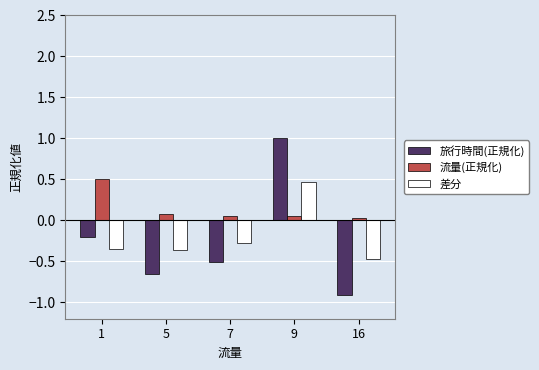

Is the value of 流量(正規化) at 7 greater than the value of 旅行時間(正規化) at 5?

Yes